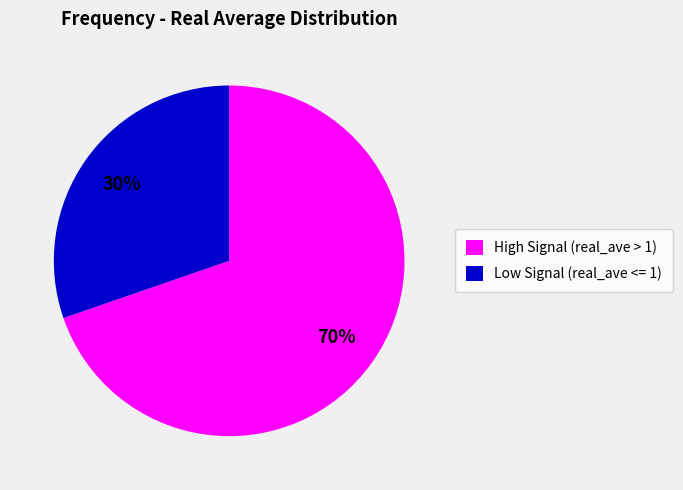

Do Low Signal (real_ave <= 1) and High Signal (real_ave > 1) together represent more than half of the pie?

Yes